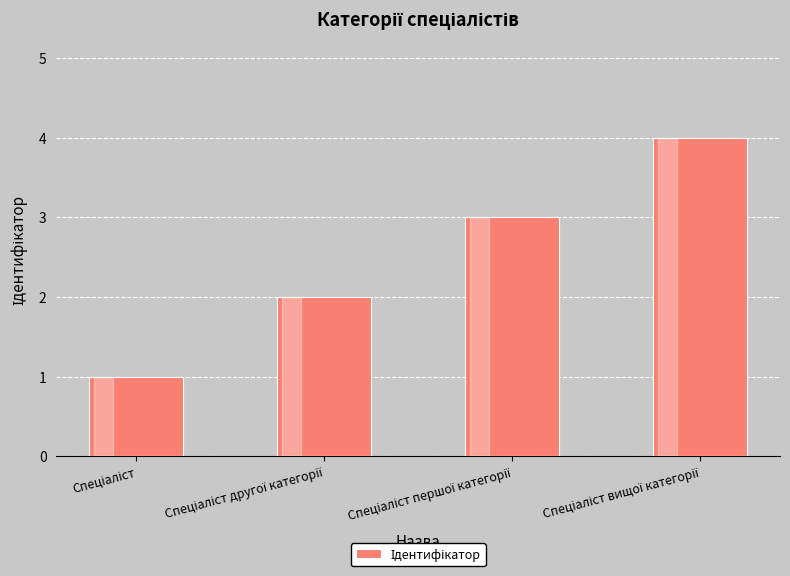

What is the difference between the maximum and minimum values?

3